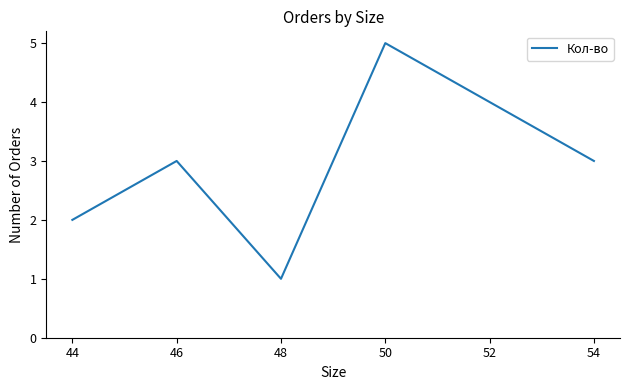

True or false: the data shows 7 at 52.

False